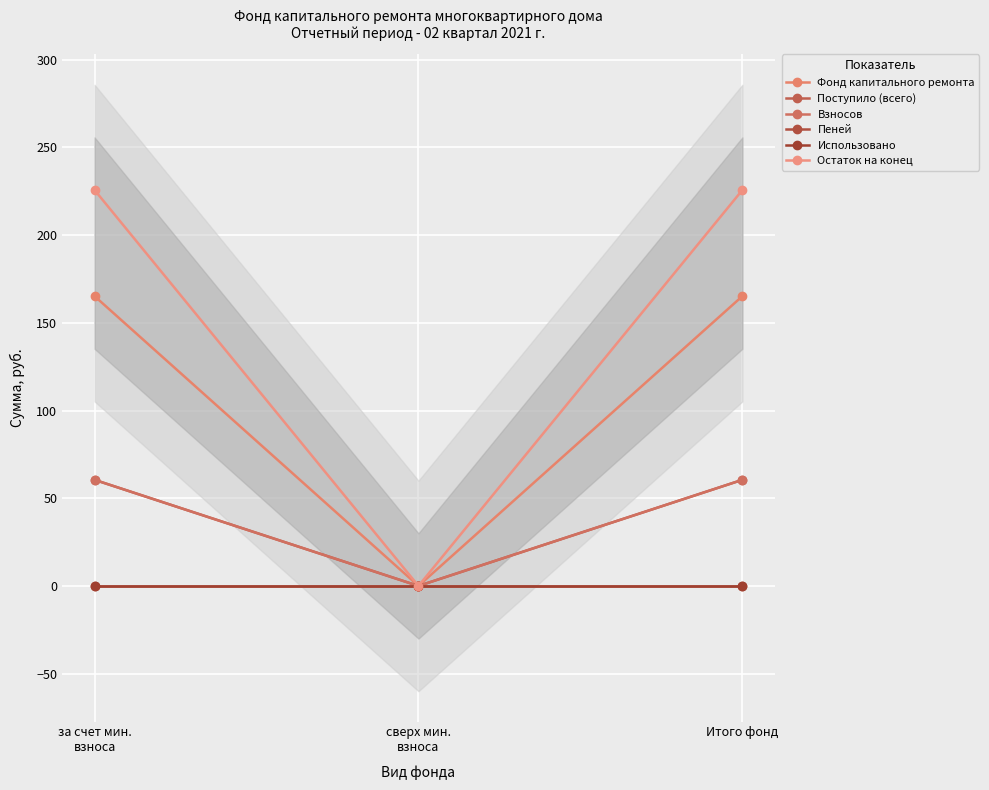

What is the total value across all series at Итого фонд?

511.8